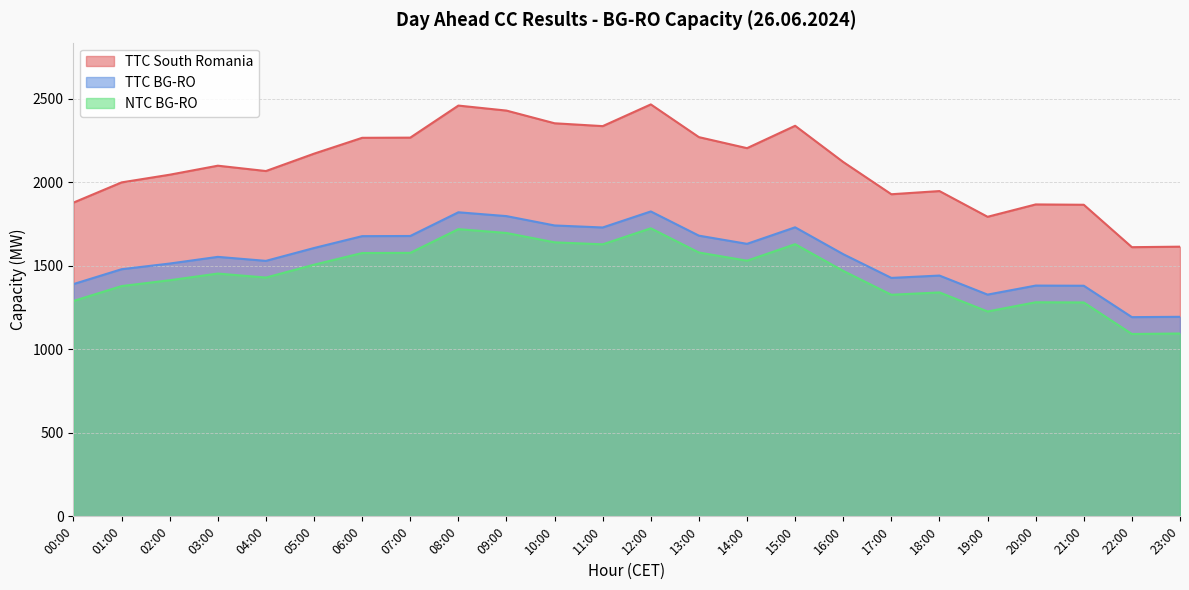

True or false: TTC South Romania and TTC BG-RO intersect in this chart.

False